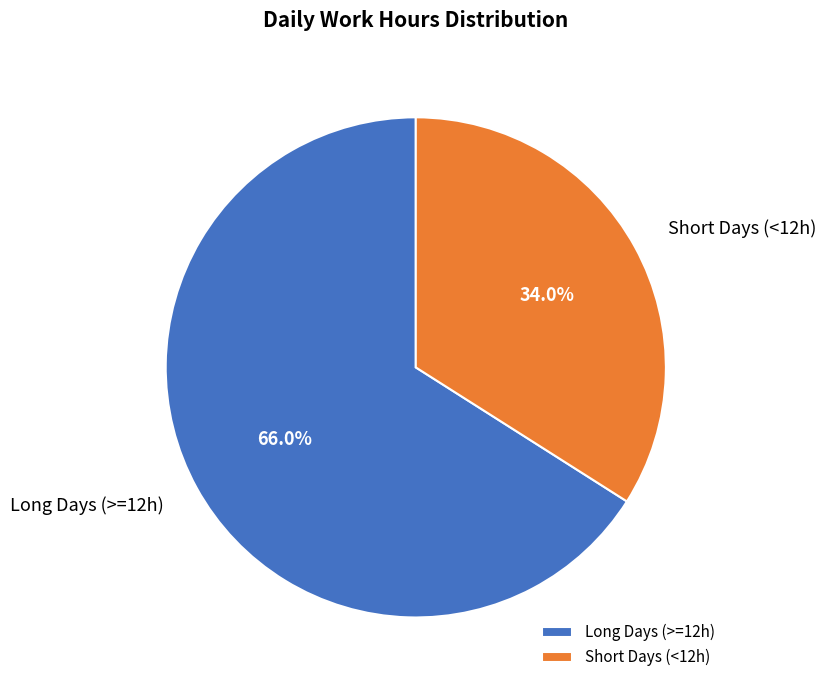

Is there any slice that represents more than half of the pie?

Yes